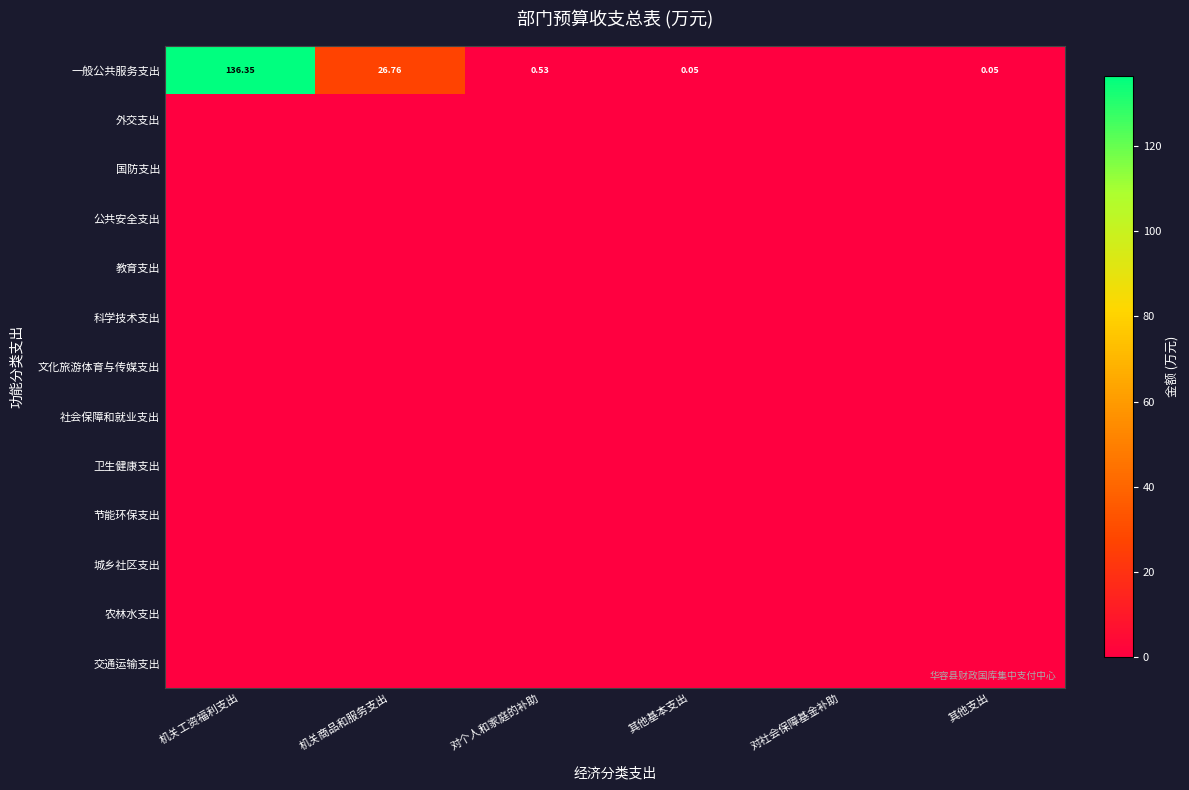

Which series has the largest total across all categories?

一般公共服务支出